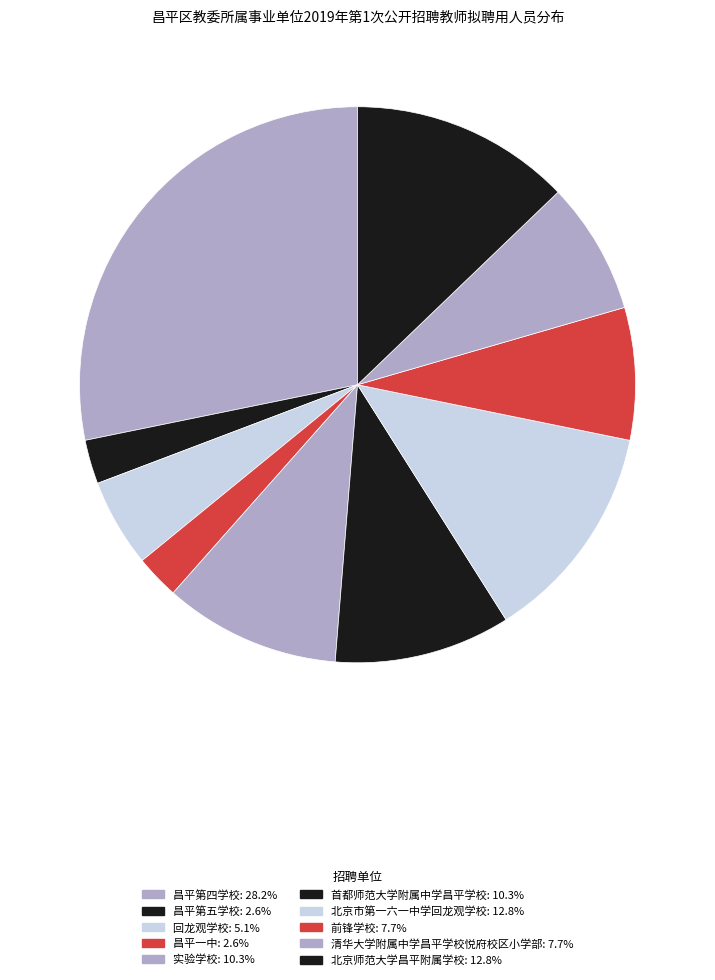

Does any single category account for the majority?

No